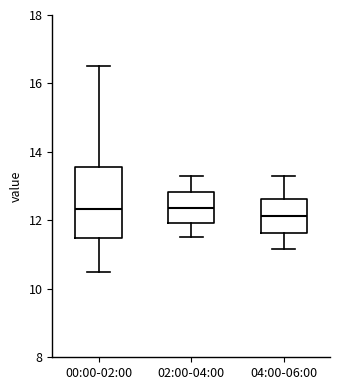

Reading left to right, read every box against the y-axis: the position of its median line, the range the box covers, and the ends of its whiskers. The values are not printed on the chart, so give them approximately, as read against the axis.

00:00-02:00: median 12.4, box 11.4 to 13.6, whiskers 10.4 to 16.6
02:00-04:00: median 12.4, box 12.0 to 12.8, whiskers 11.6 to 13.4
04:00-06:00: median 12.2, box 11.6 to 12.6, whiskers 11.2 to 13.4